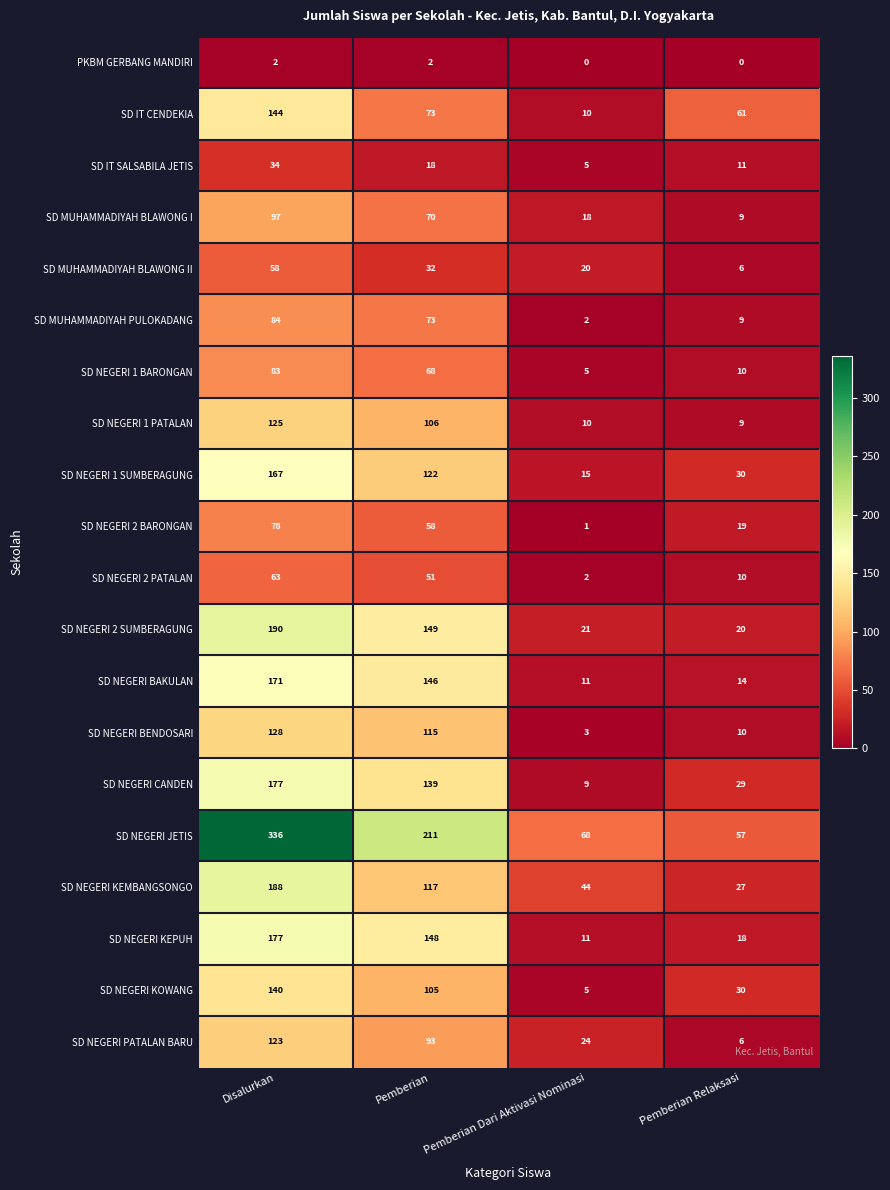

What is the difference between the SD IT SALSABILA JETIS values at Pemberian Relaksasi and Disalurkan?

23